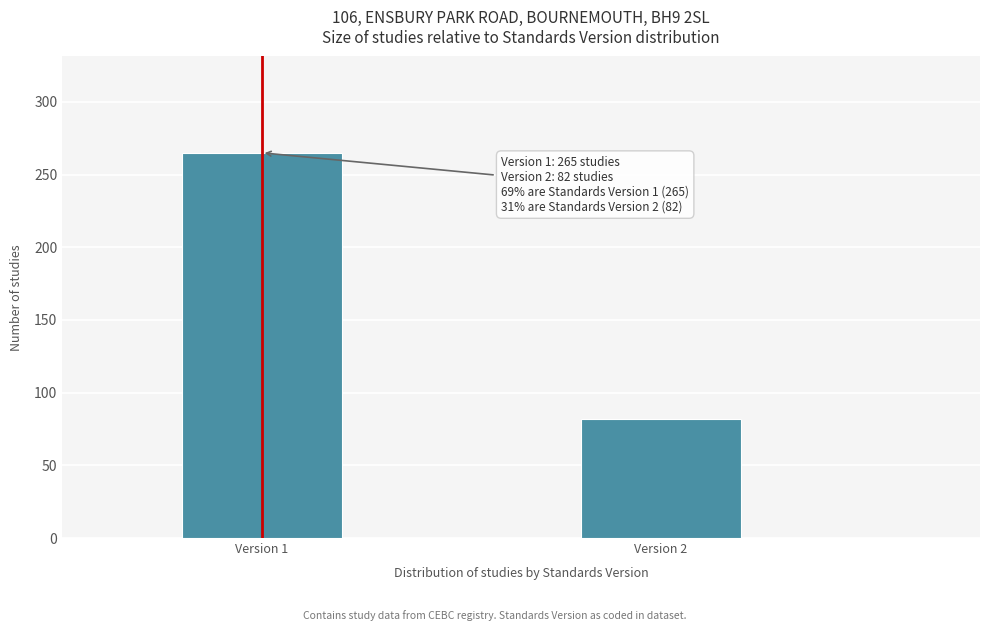

Reading right to left, list all the values displayed in this chart.

82	265